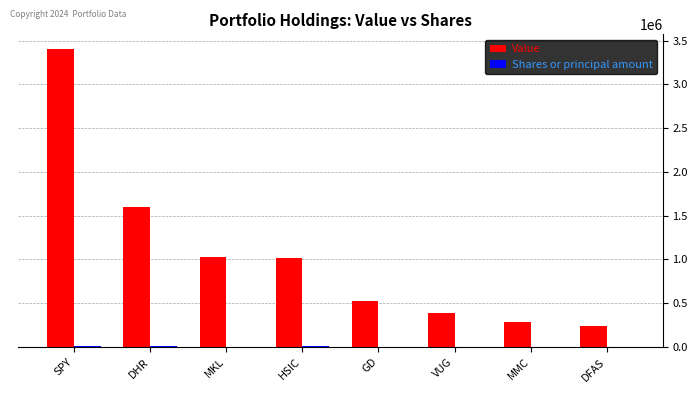

What is the difference between the Value values at DFAS and MKL?

787415